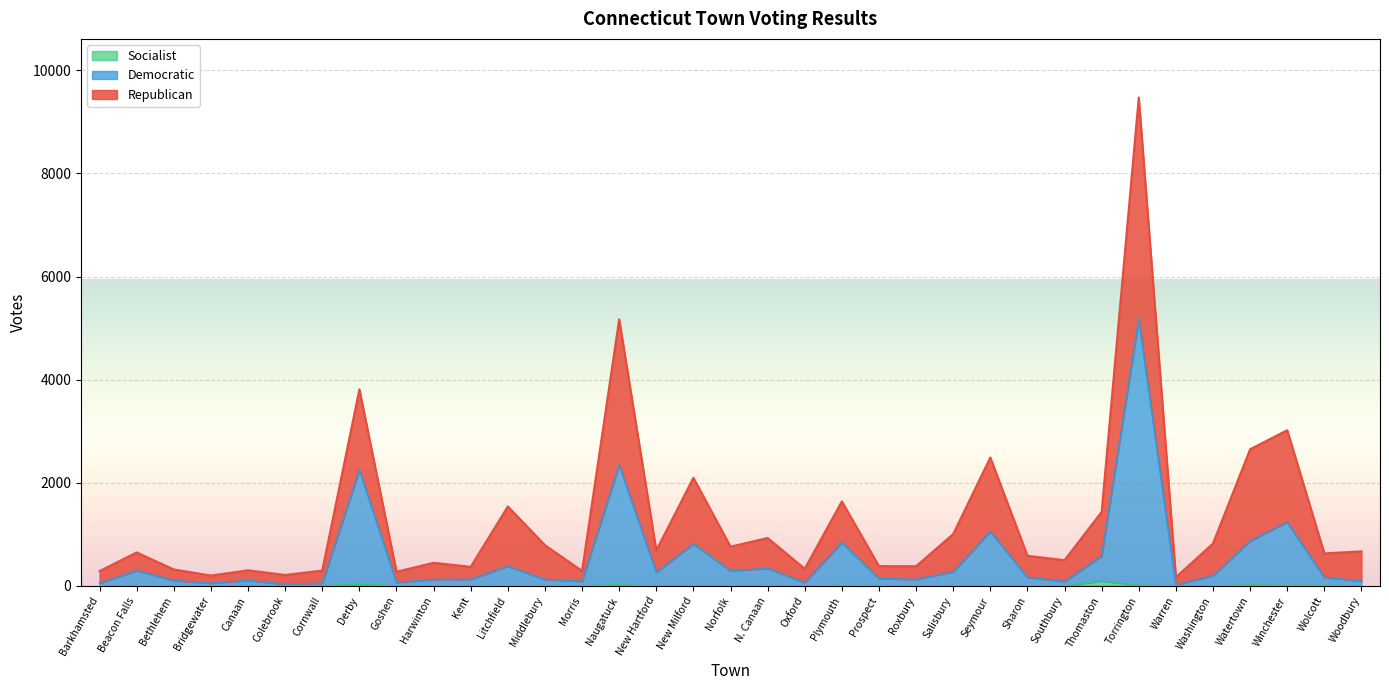

At which category does the chart reach its peak across all series?

Torrington